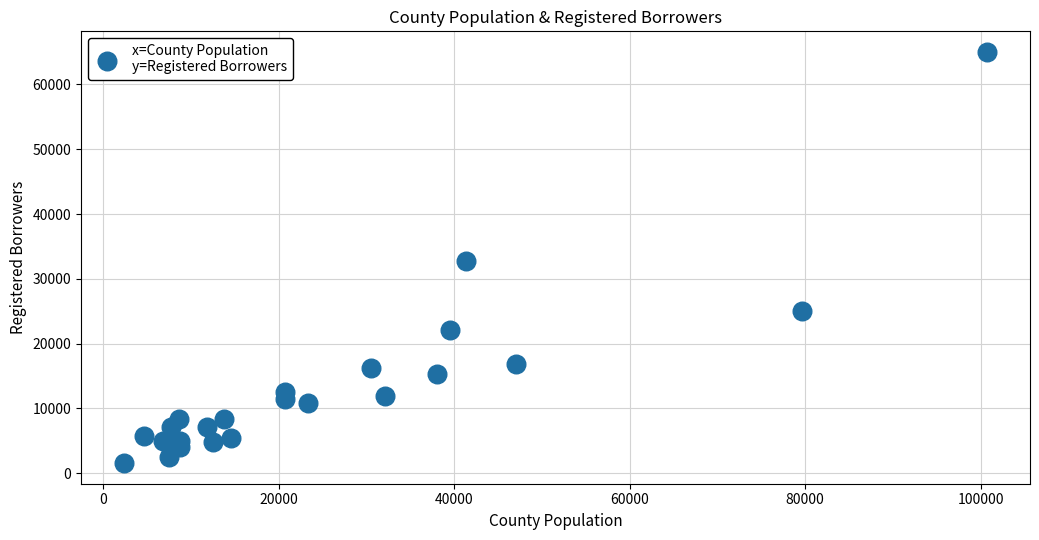

What is the range of X values (max minus min)?

98343